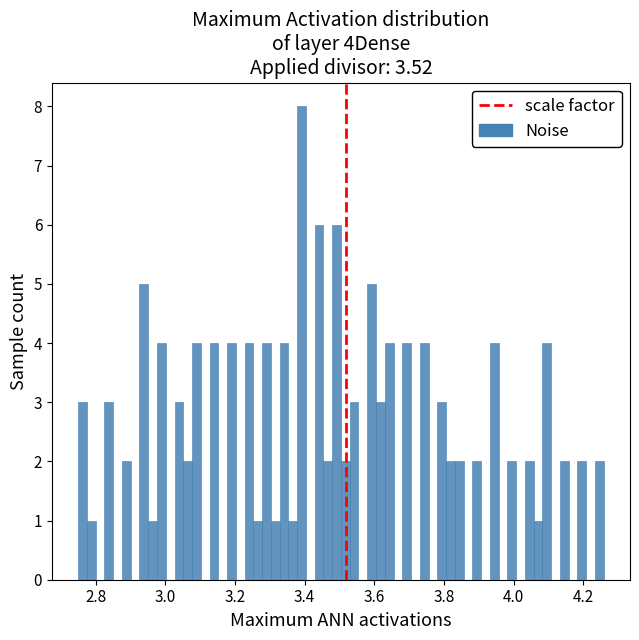

Around what value on the x-axis is the tallest bar? Give the approximate position of its centre, as read against the axis.

3.40